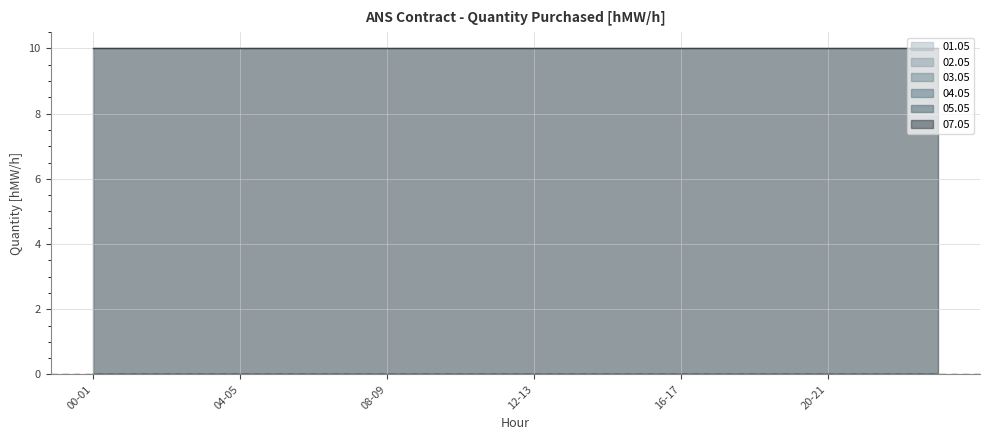

Is the value of 02.05 at 17-18 greater than the value of 01.05 at 04-05?

No